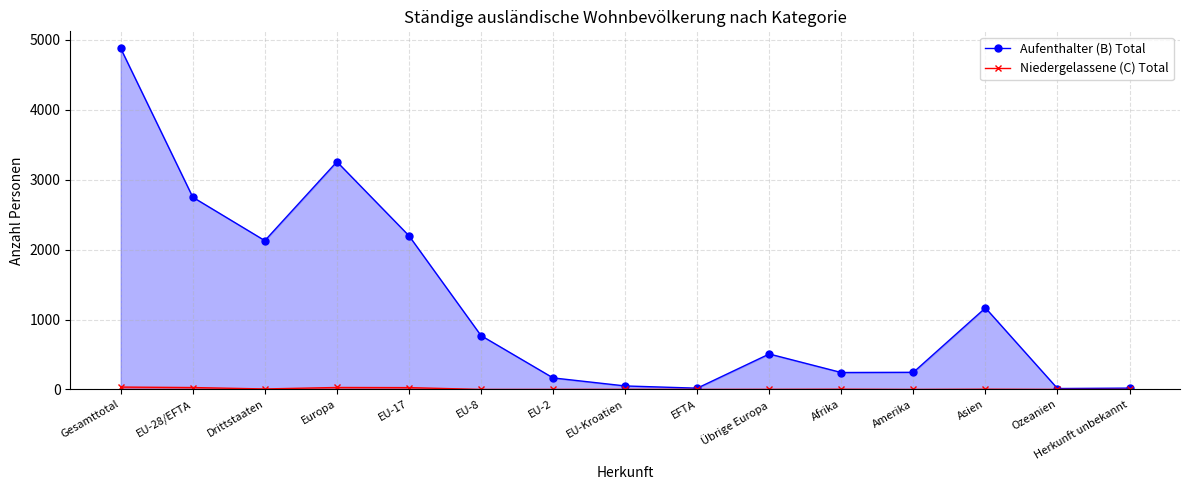

Which category has the highest value in the Niedergelassene (C) Total series?

Gesamttotal